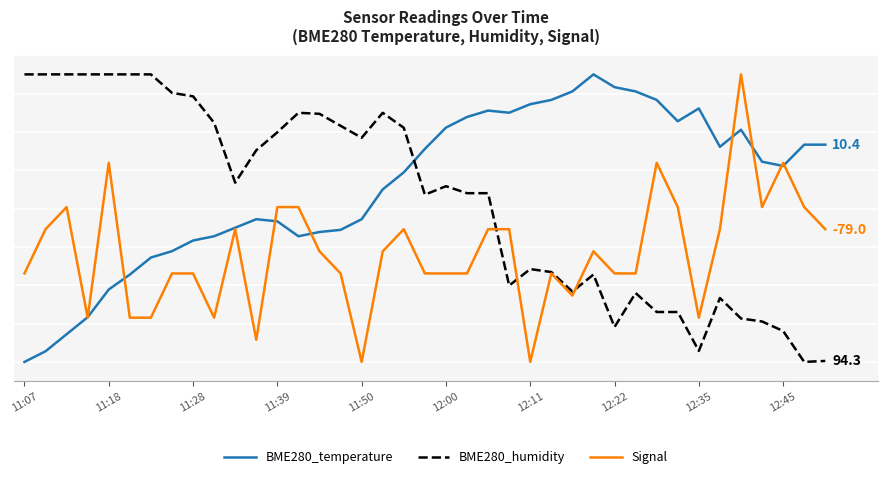

Does the chart display data point markers on the line(s)?

No